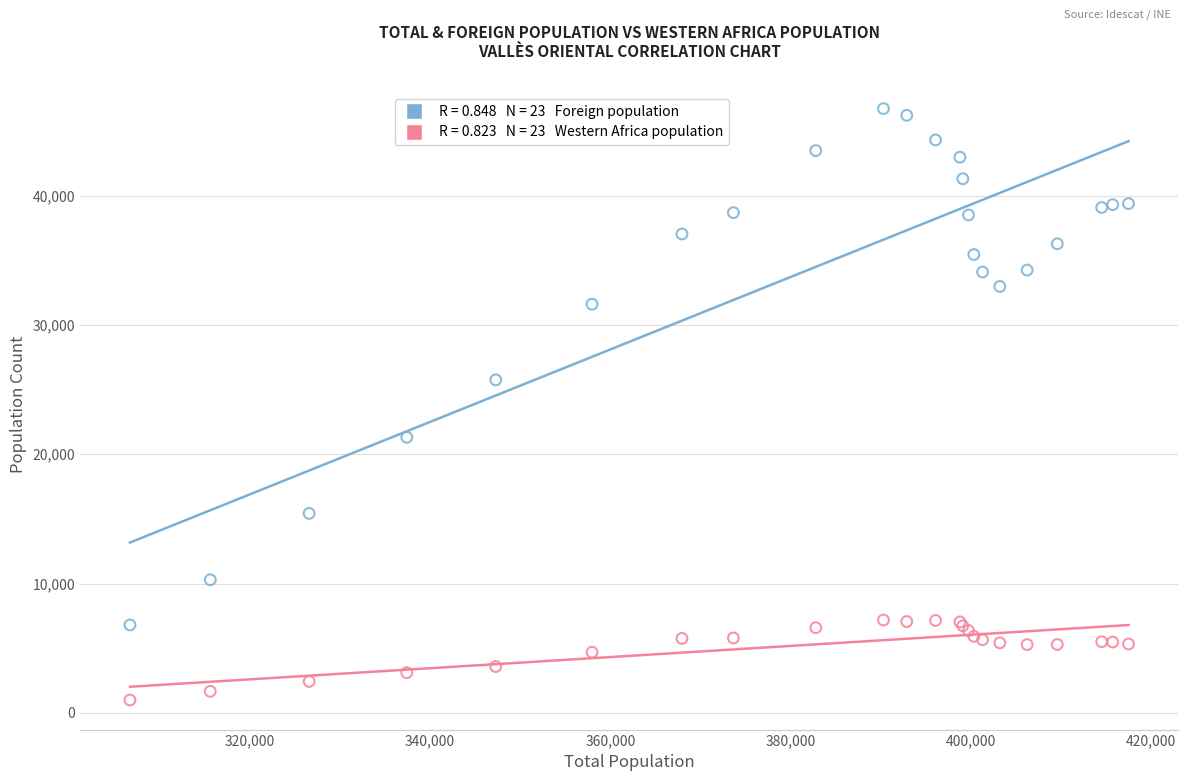

Across all series, what Y value is closest to 23864?

25756